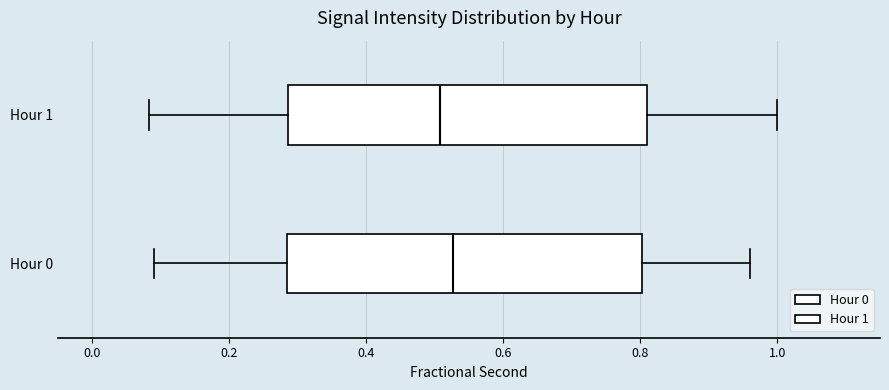

Reading bottom to top, read every box against the x-axis: the position of its median line, the range the box covers, and the ends of its whiskers. The values are not printed on the chart, so give them approximately, as read against the axis.

Hour 0: median 0.52, box 0.28 to 0.80, whiskers 0.10 to 0.96
Hour 1: median 0.50, box 0.28 to 0.82, whiskers 0.08 to 1.00